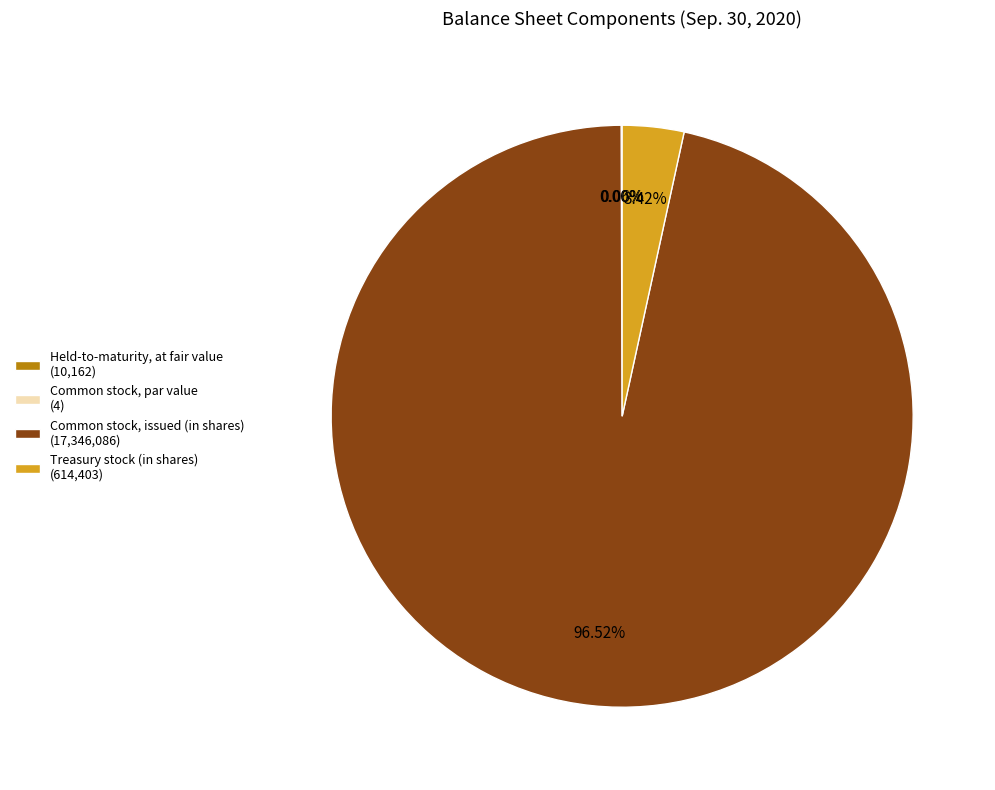

Does Treasury stock (in shares) (614,403) represent more than half of the total?

No